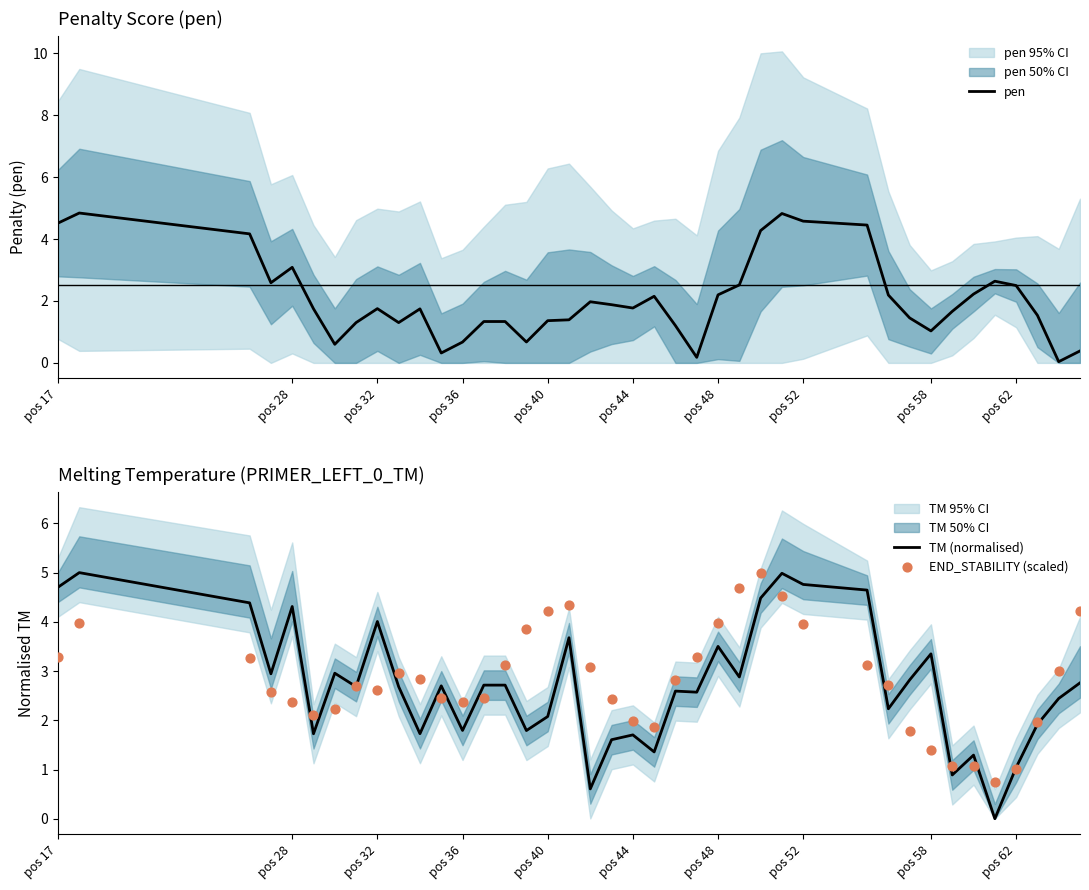

What are all the series names shown in the legend?

pen, TM (normalised), END_STABILITY (scaled)